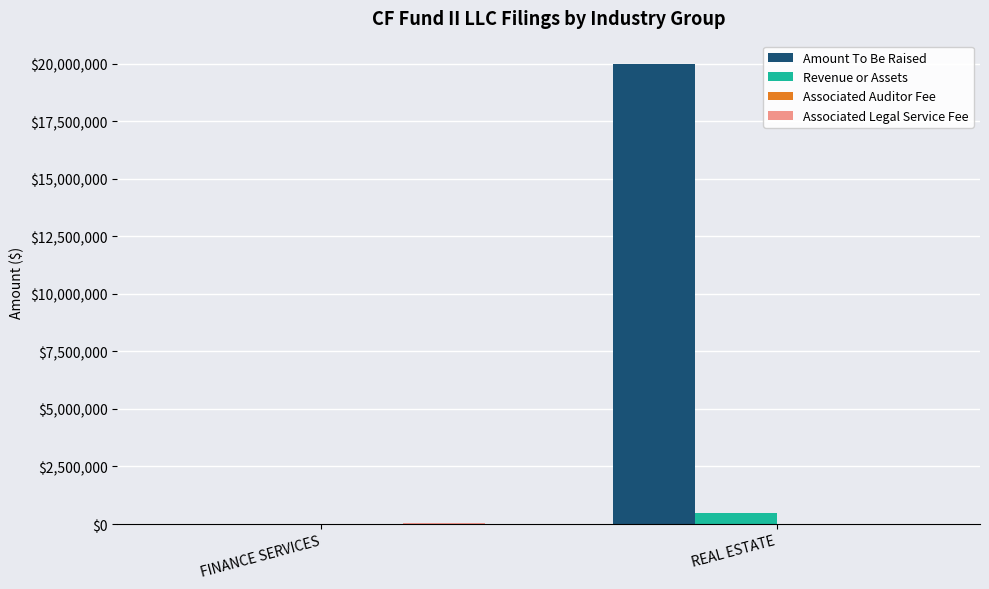

What is the sum of all Revenue or Assets values?

470651